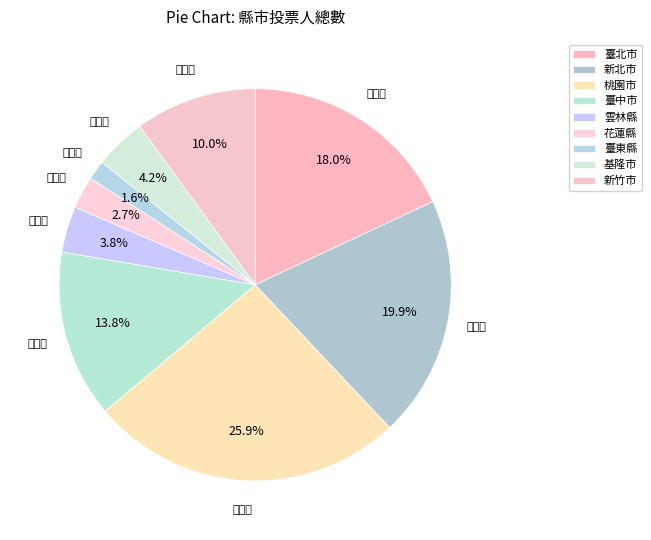

Is 桃園市 the majority of the pie?

No